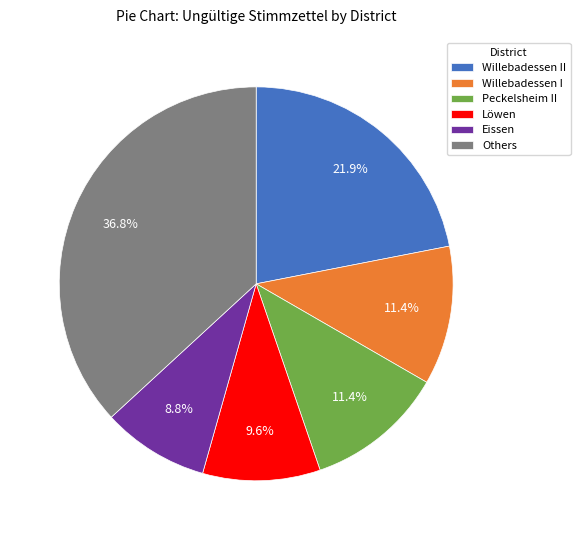

To the nearest percent, what is the average slice percentage?

17%